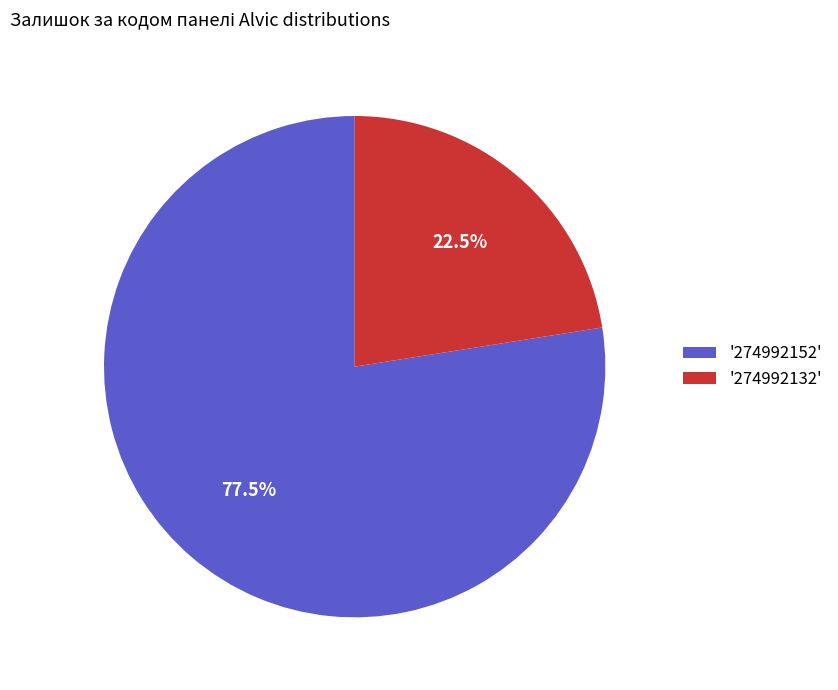

Rank the categories by value from lowest to highest.

'274992132', '274992152'